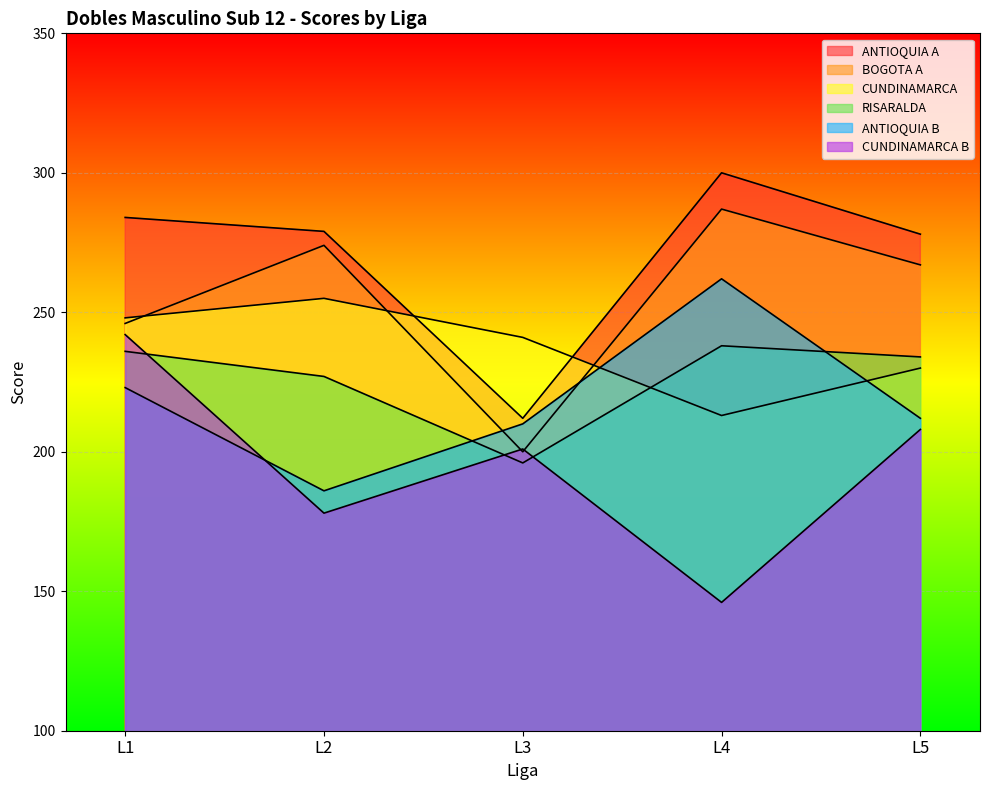

At L5, list the series in order from largest to smallest.

ANTIOQUIA A, BOGOTA A, RISARALDA, CUNDINAMARCA, ANTIOQUIA B, CUNDINAMARCA B